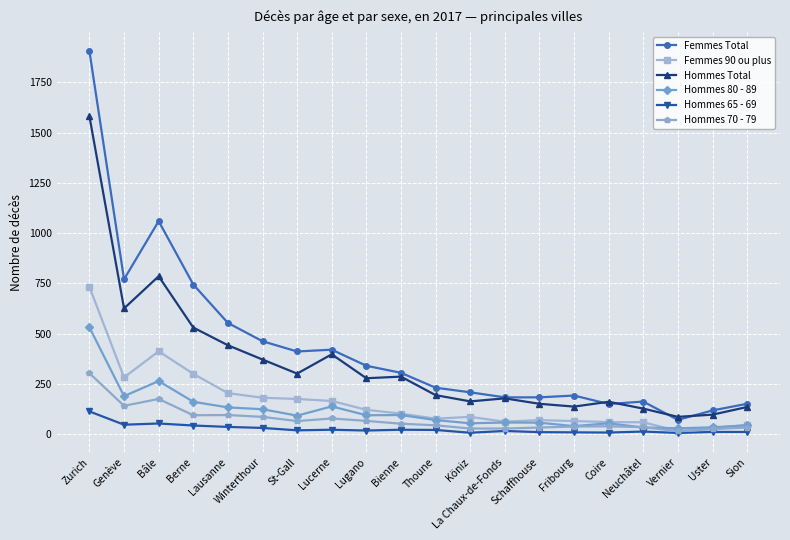

What is the sum of the Hommes 65 - 69 values at Fribourg and Berne?

54